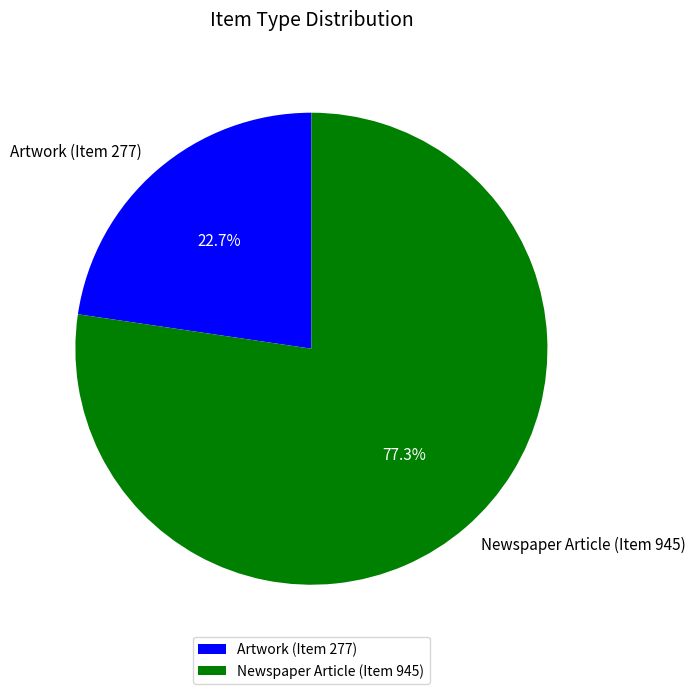

Combined, what portion of the pie is Artwork (Item 277) and Newspaper Article (Item 945)?

100.0%